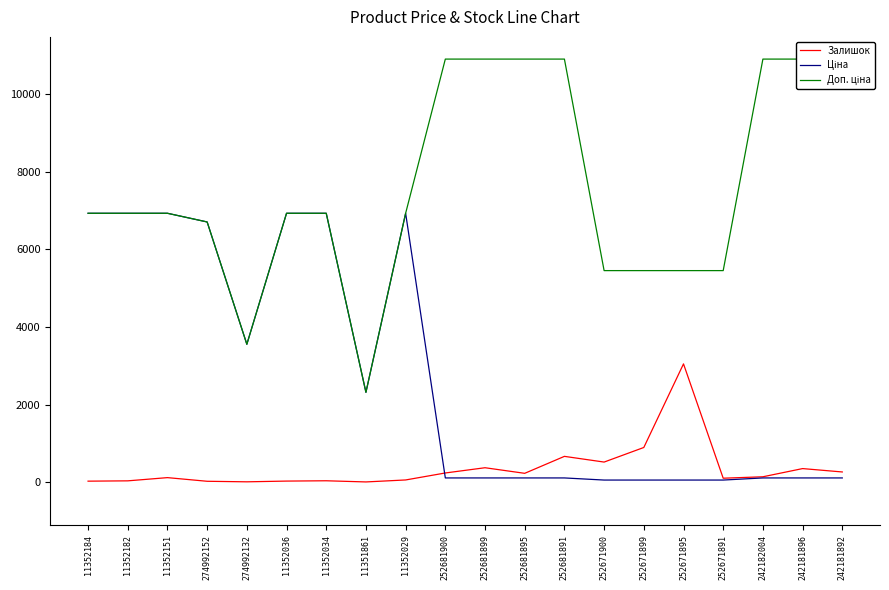

What is the sum of the Залишок values at 252671899 and 11352029?

951.0